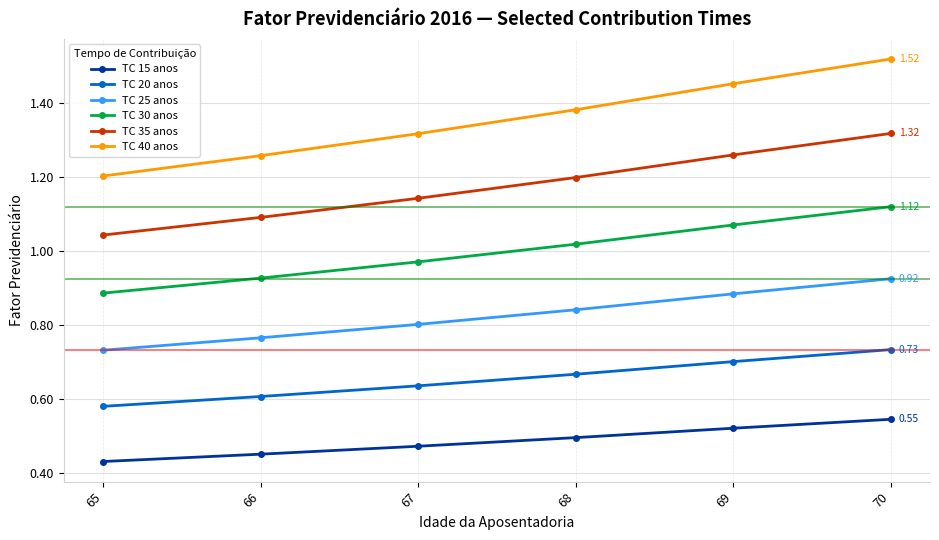

Rank the categories by TC 25 anos value from highest to lowest.

70, 69, 68, 67, 66, 65